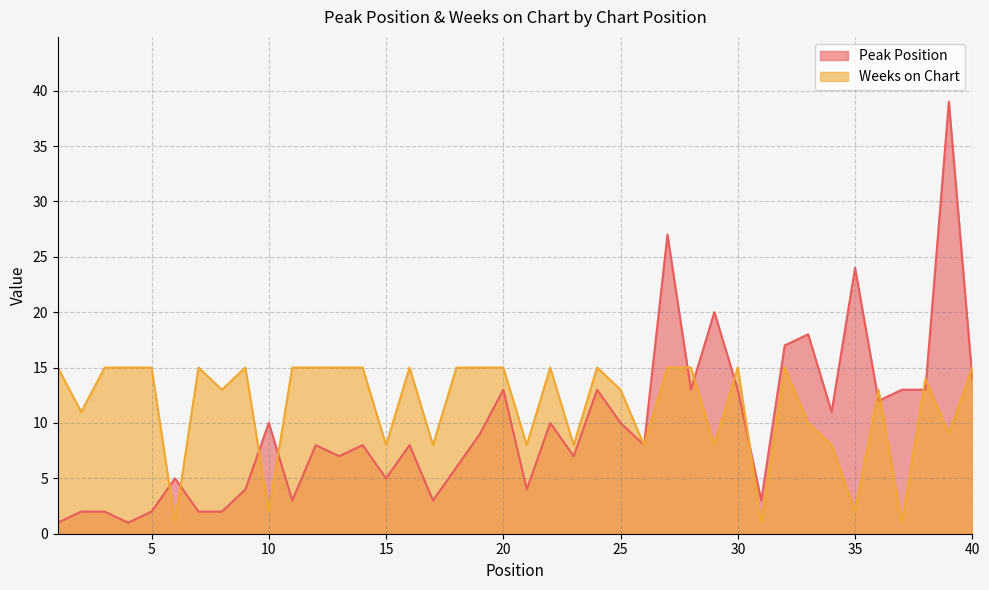

Which series changed the most between 8 and 27?

Peak Position